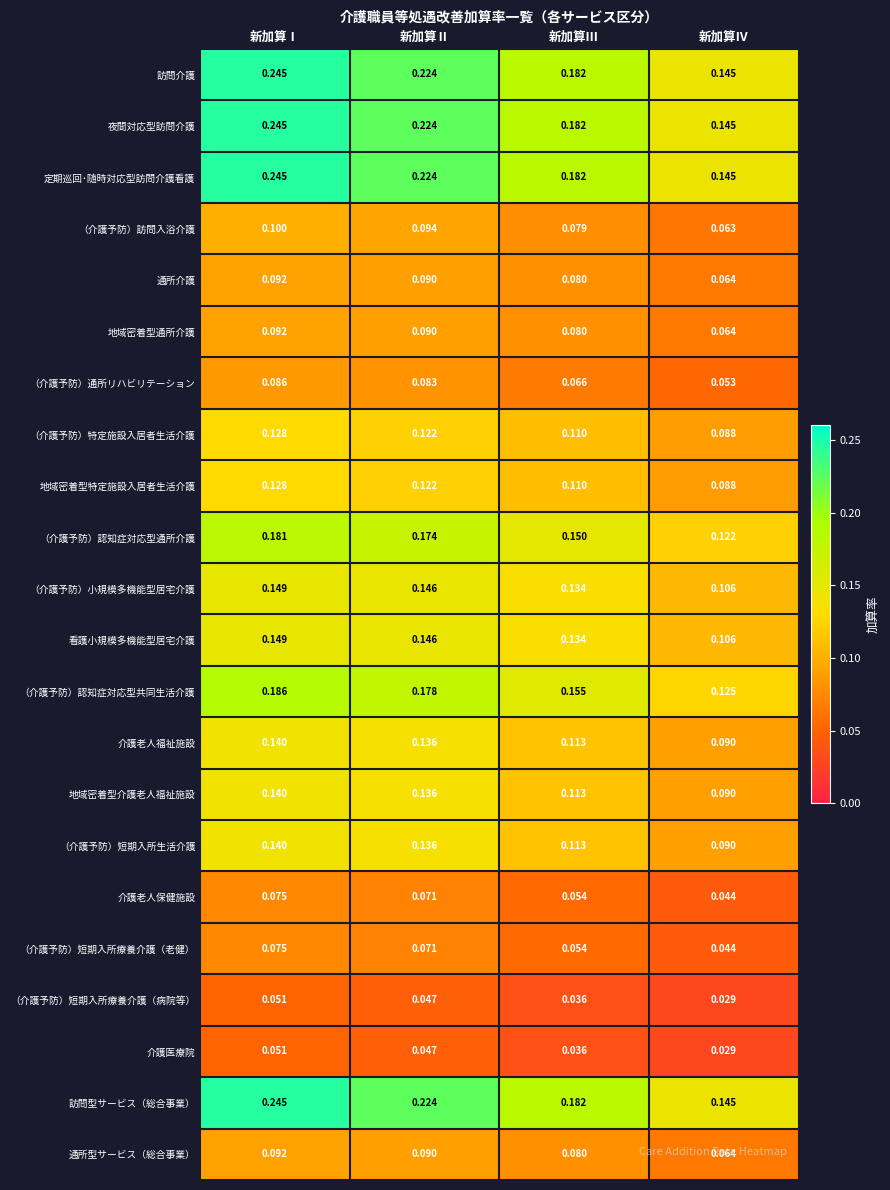

Which category has the highest value in the 通所介護 series?

新加算Ⅰ